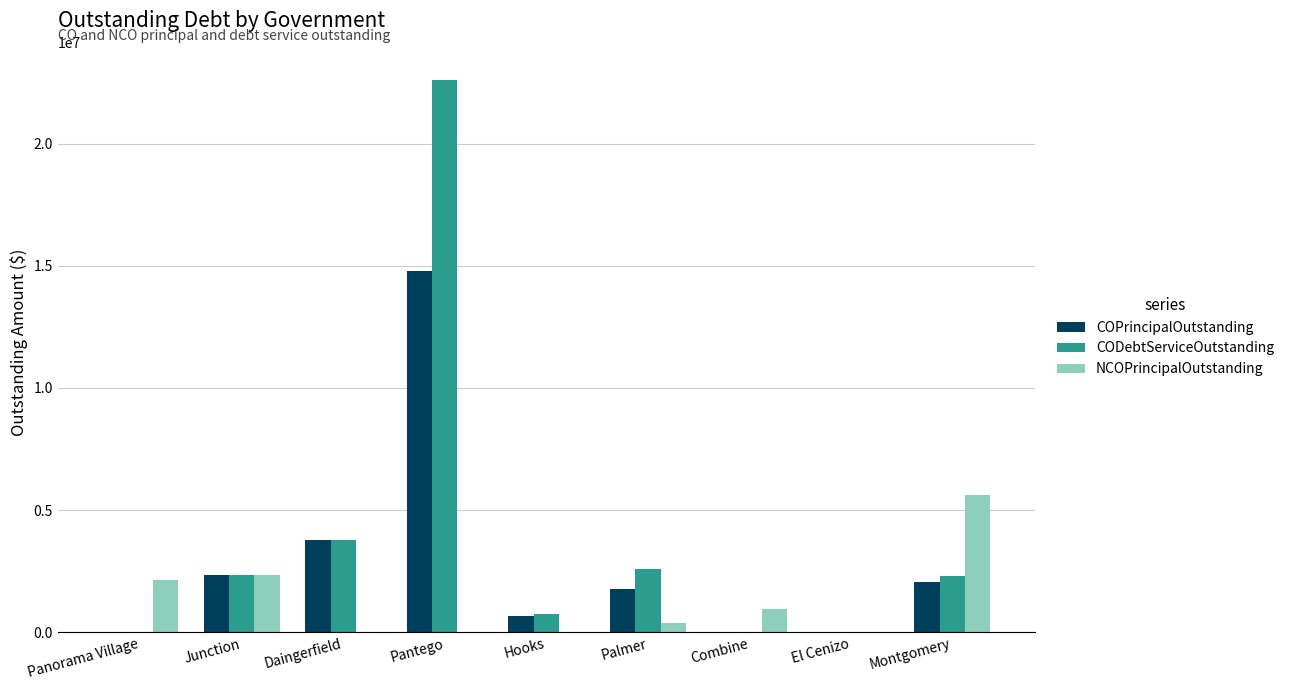

Between Daingerfield and Pantego, which series saw the biggest shift?

CODebtServiceOutstanding